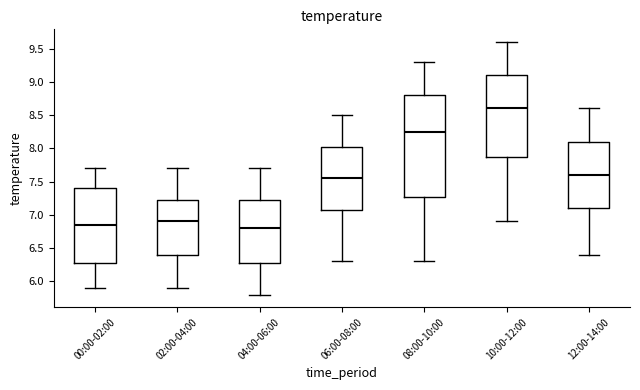

Which box is the tallest, from its lower edge to its upper edge?

08:00-10:00